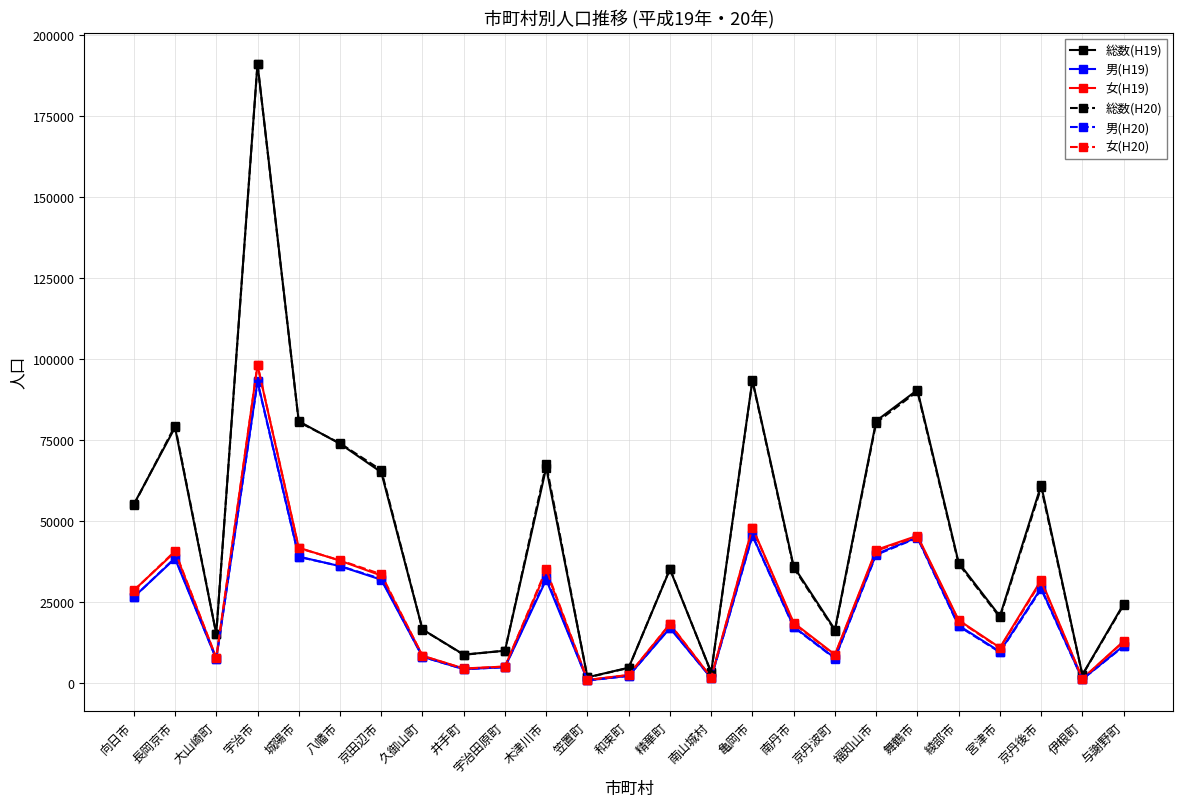

What is the average value of the 女(H20) series?

24034